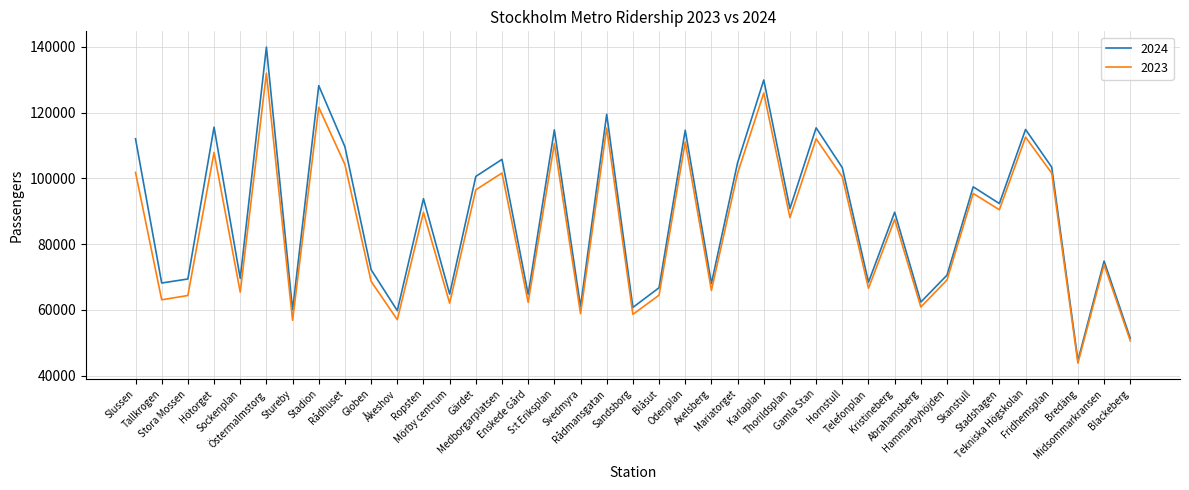

Which series has the widest spread of values?

2024